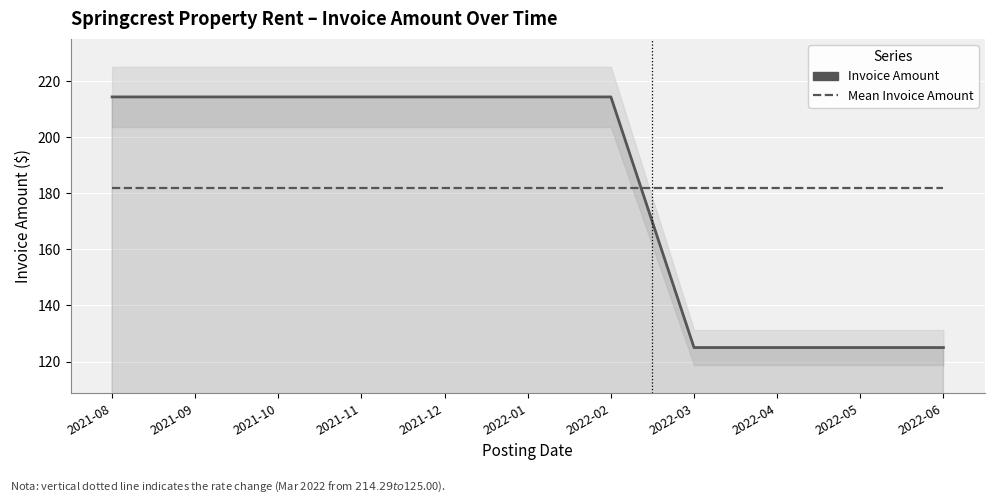

Which series has the largest total across all categories?

Invoice Amount